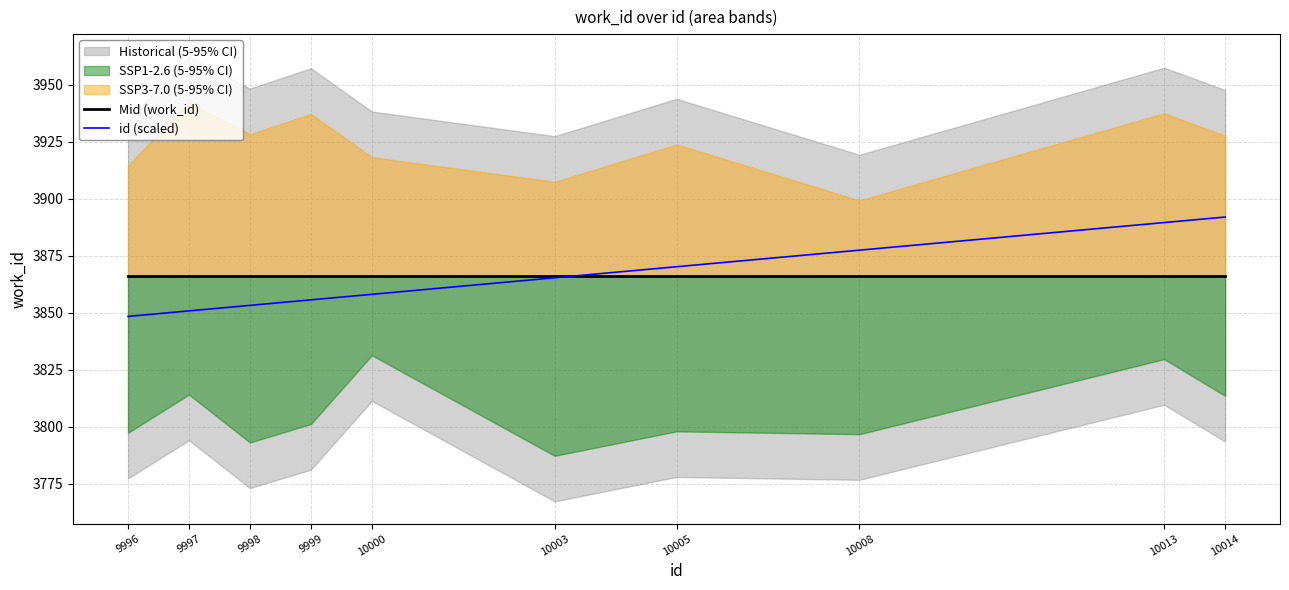

What is the value of the id (scaled) point at the 8th from the left?

3877.4